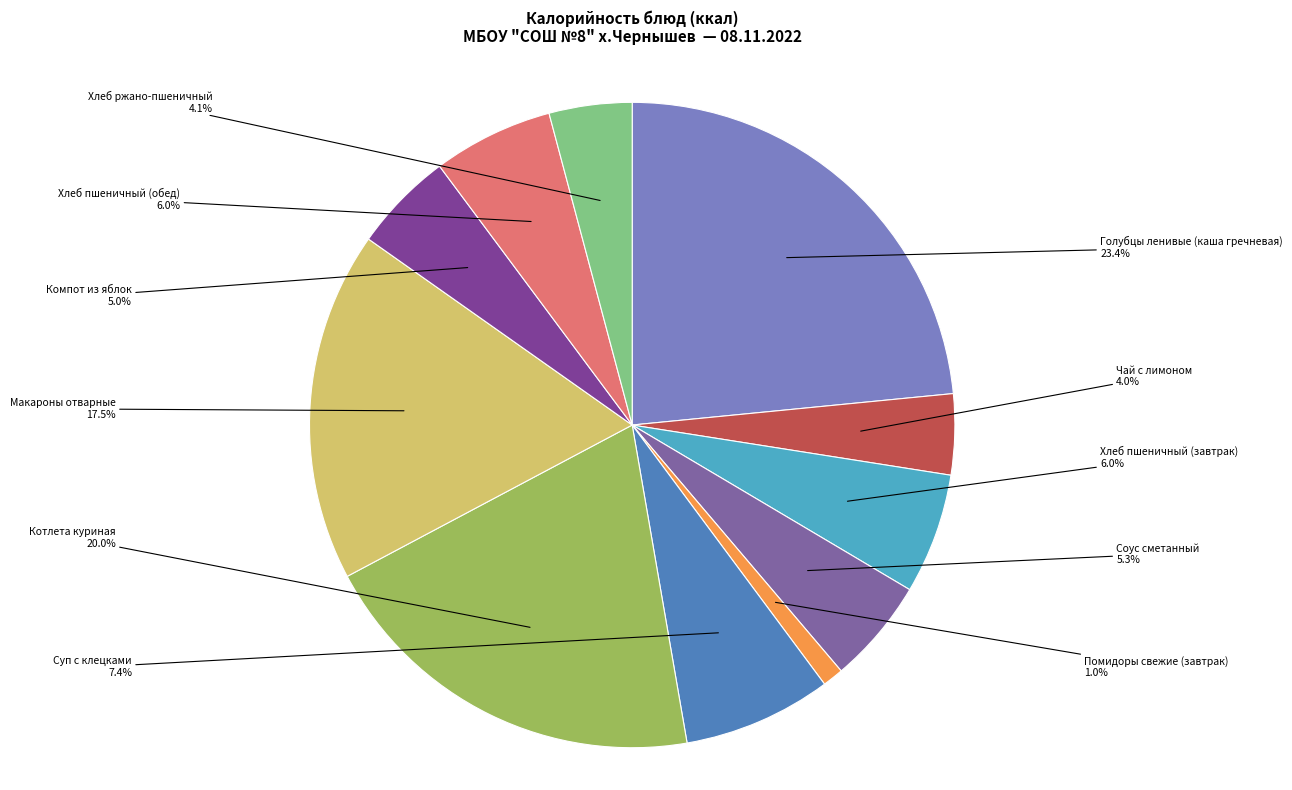

To the nearest percent, what is the difference between the Компот из яблок and Помидоры свежие (завтрак) slice percentages?

4%